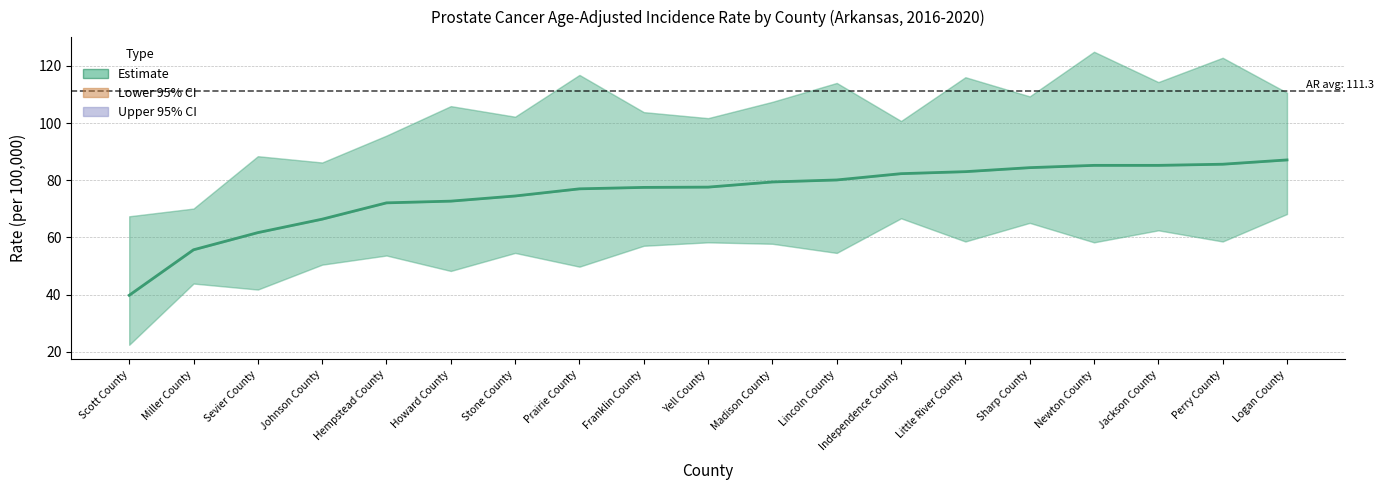

Reading left to right, list all the values displayed in this chart.

Scott County=39.8	Miller County=55.7	Sevier County=61.7	Johnson County=66.4	Hempstead County=72.1	Howard County=72.7	Stone County=74.5	Prairie County=77.0	Franklin County=77.5	Yell County=77.6	Madison County=79.4	Lincoln County=80.1	Independence County=82.3	Little River County=83.0	Sharp County=84.4	Newton County=85.2	Jackson County=85.2	Perry County=85.6	Logan County=87.1